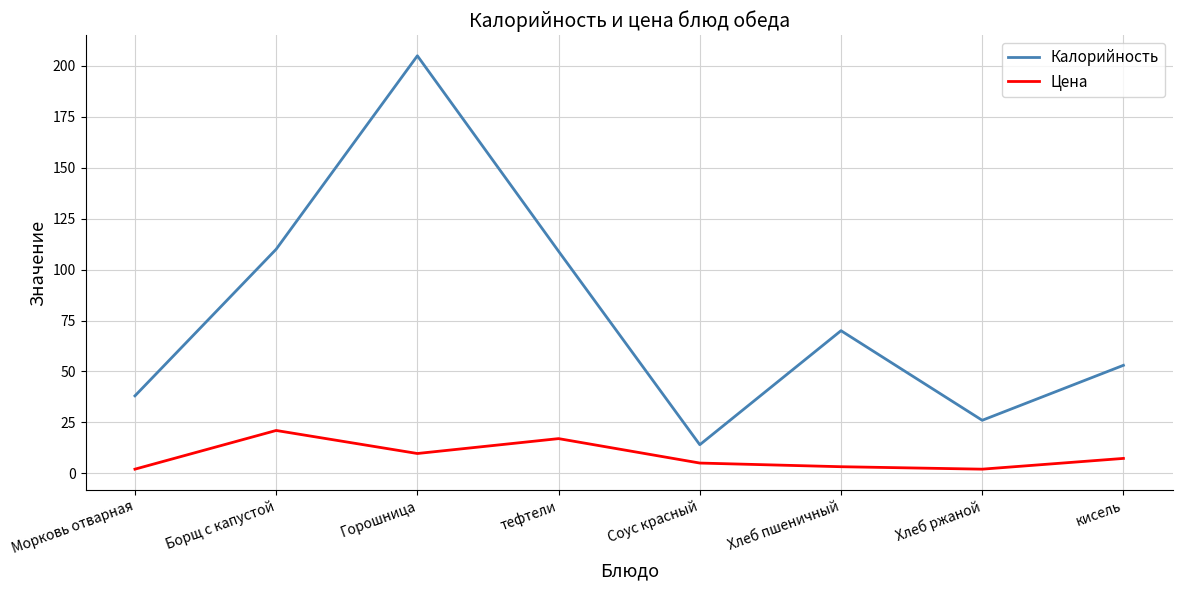

Is the value of Цена at Хлеб пшеничный greater than the value of Калорийность at Горошница?

No